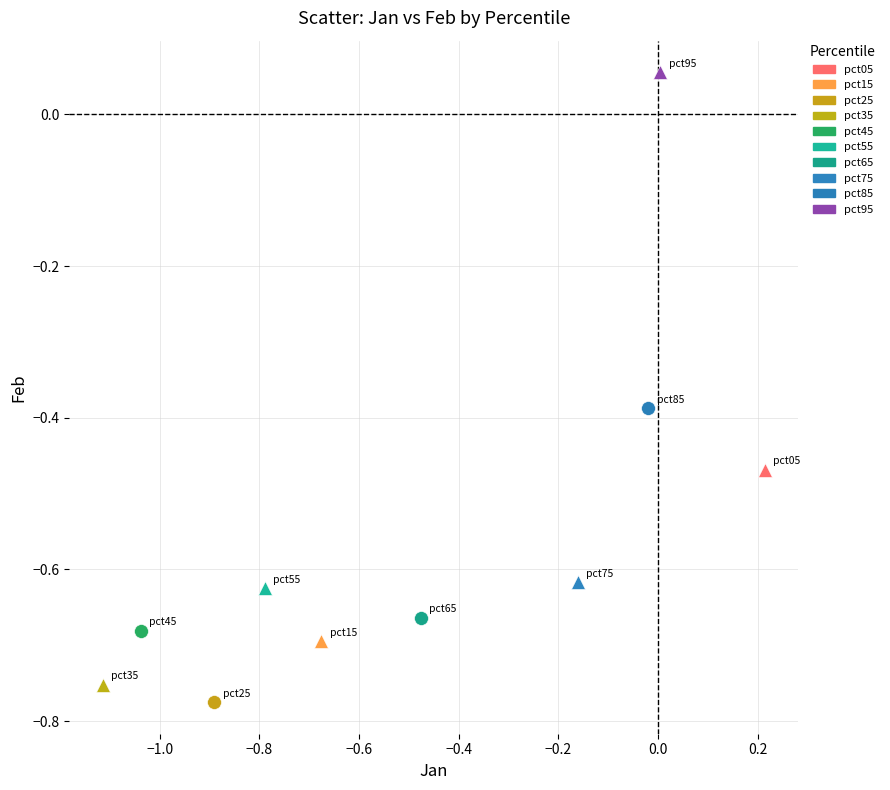

What are all the series names shown in the legend?

pct05, pct15, pct25, pct35, pct45, pct55, pct65, pct75, pct85, pct95